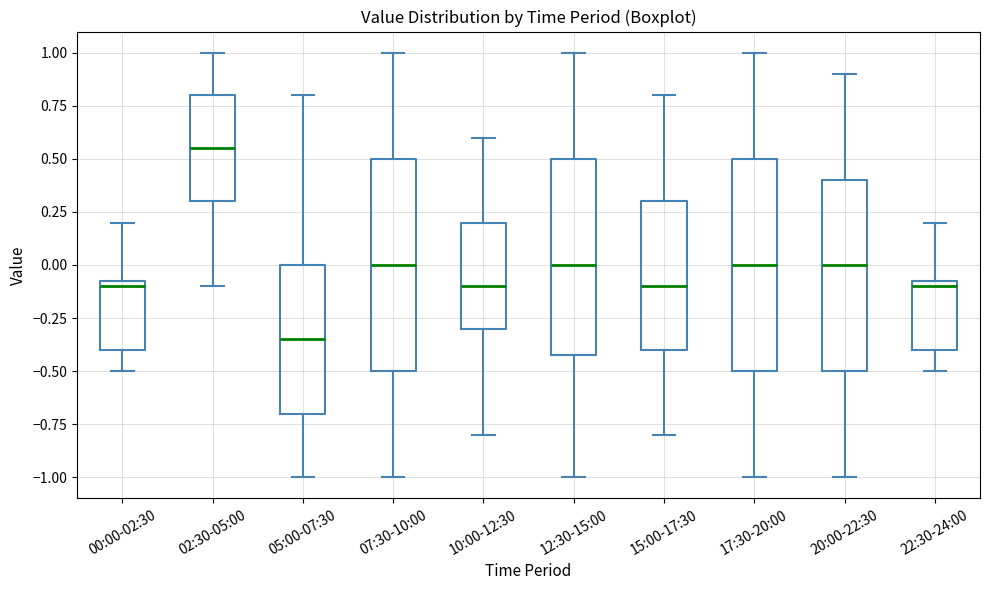

Where is the upper edge of the box for 10:00-12:30 on the y-axis? The values are not printed on the chart, so give them approximately, as read against the axis.

0.20